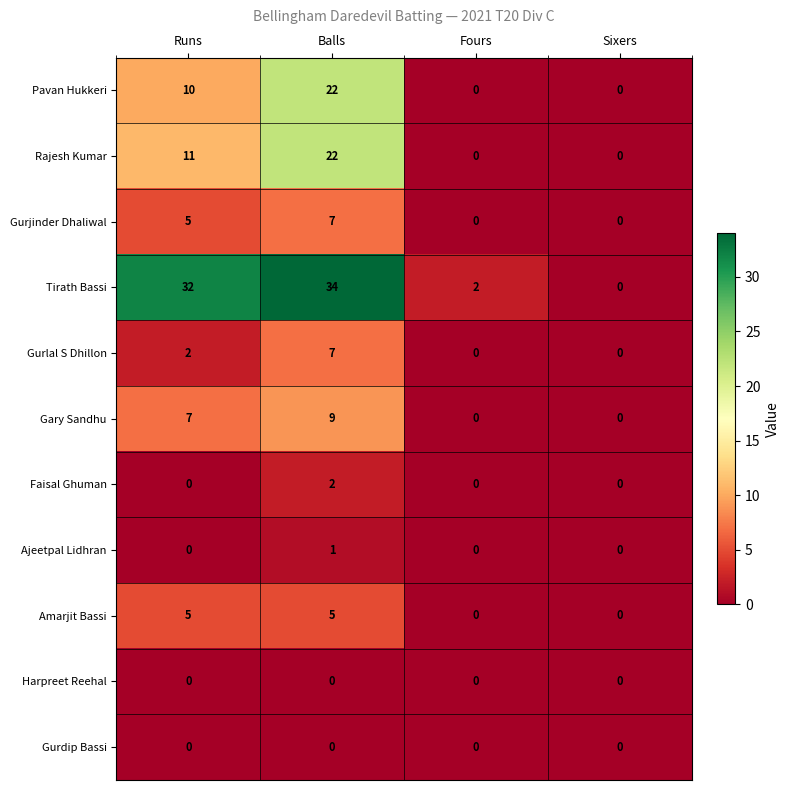

What is the difference between the highest and lowest values at Balls?

34